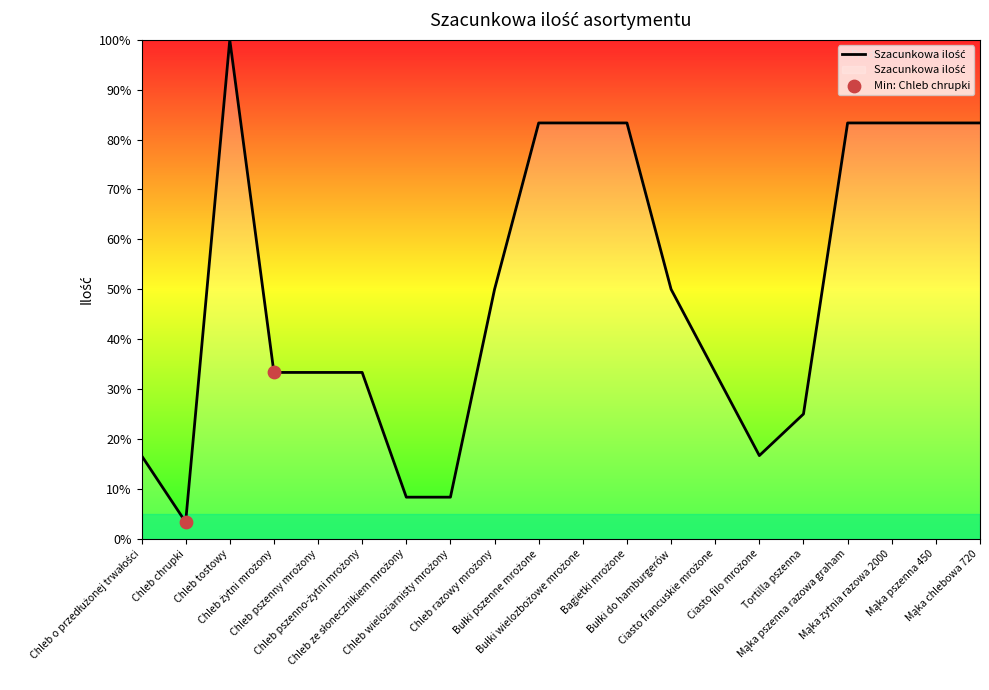

What is the minimum value shown in the chart?

3.3